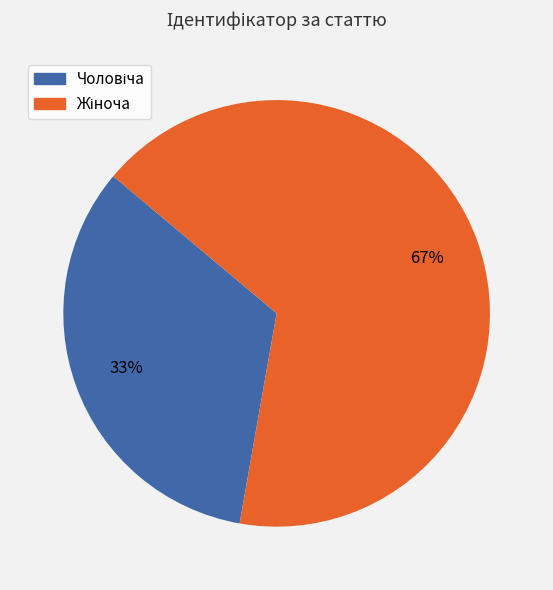

To the nearest percent, what is the average slice percentage?

50%